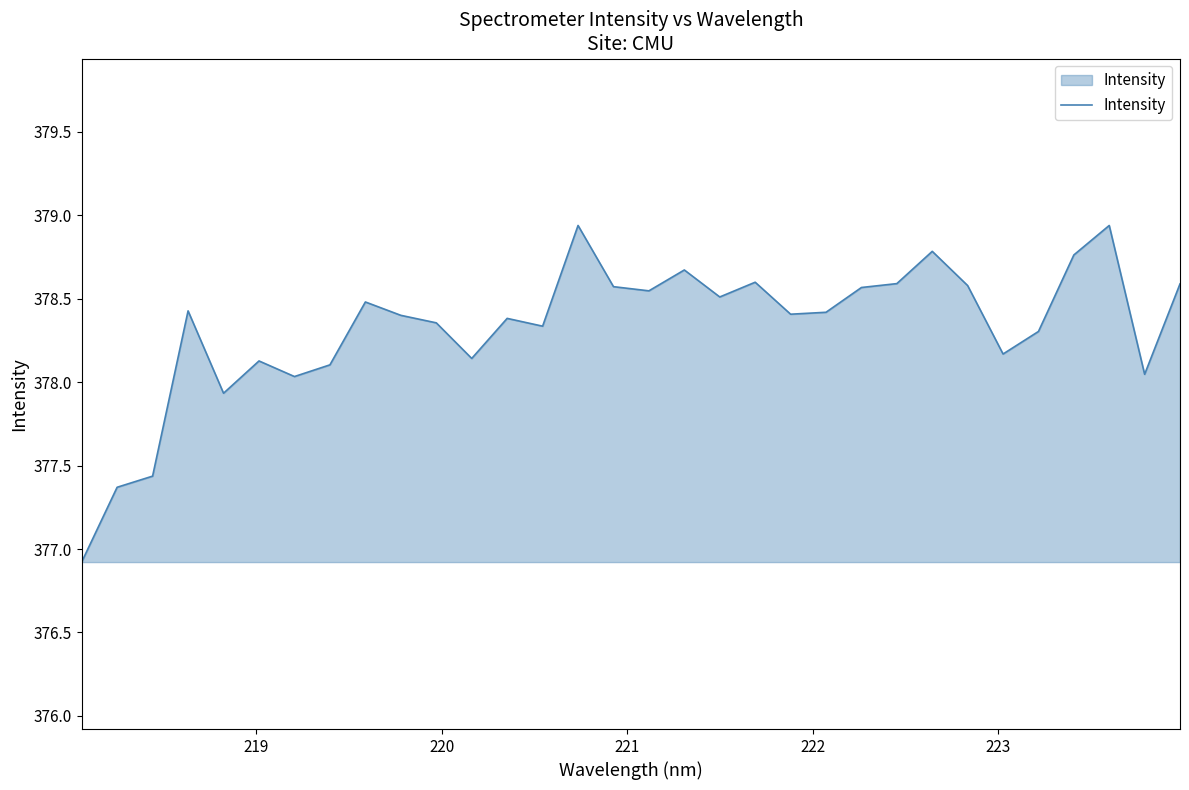

What is the difference between the maximum and minimum values?

2.0